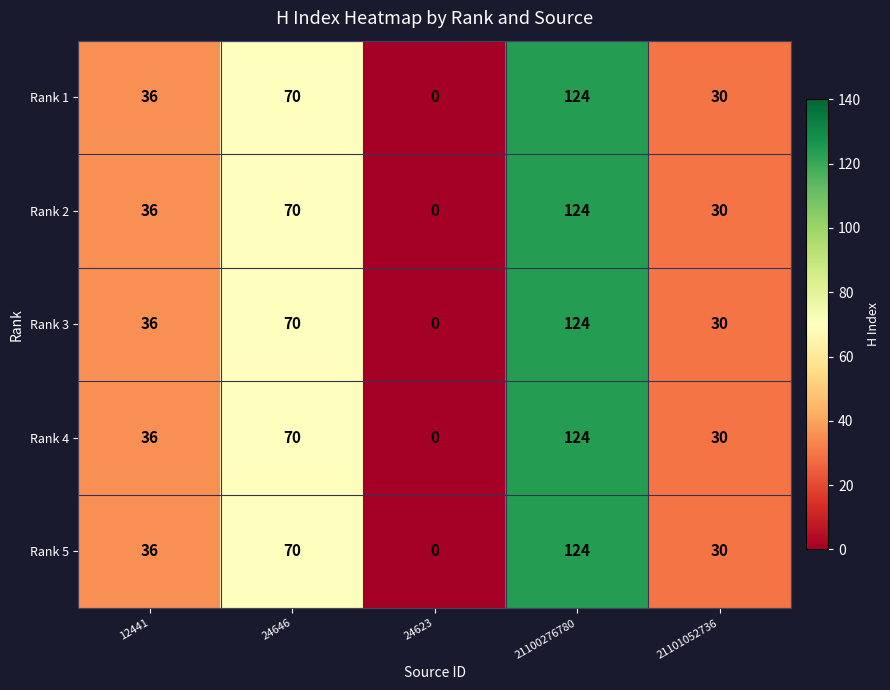

At how many categories does at least one series exceed 120?

1